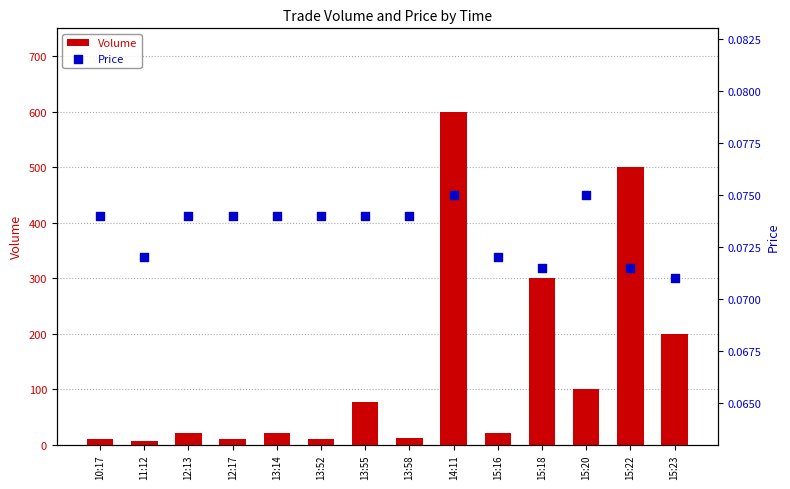

What is the total value across all series at 12:13?

20.1